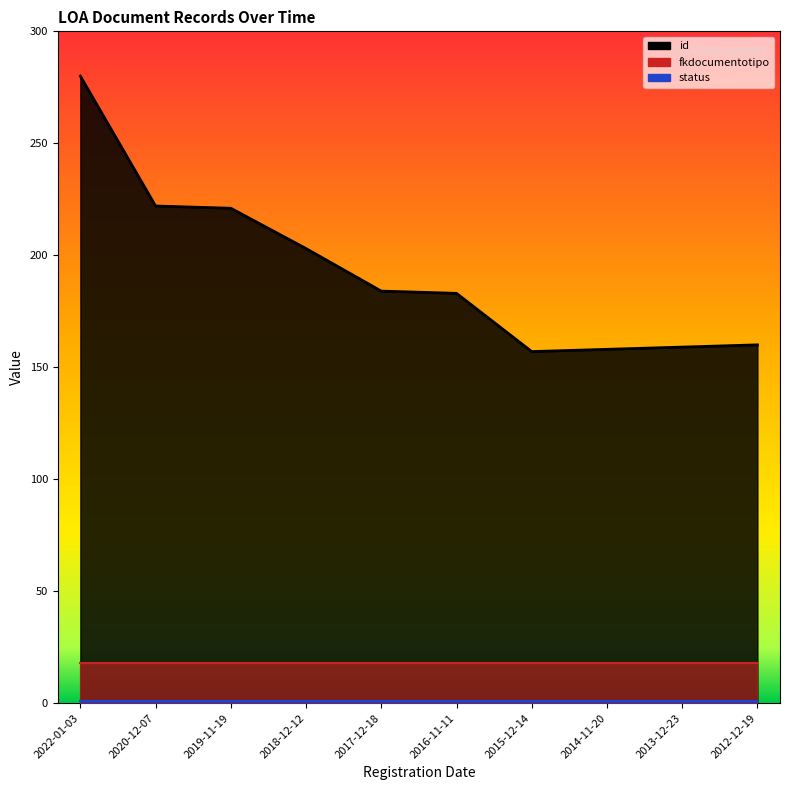

The id series shows 341 at 2020-12-07. True or false?

False